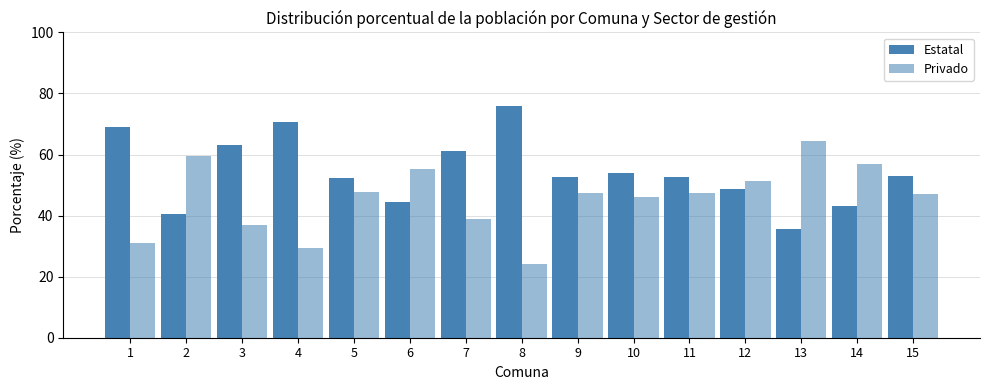

At which category is the sum across all series the highest?

1